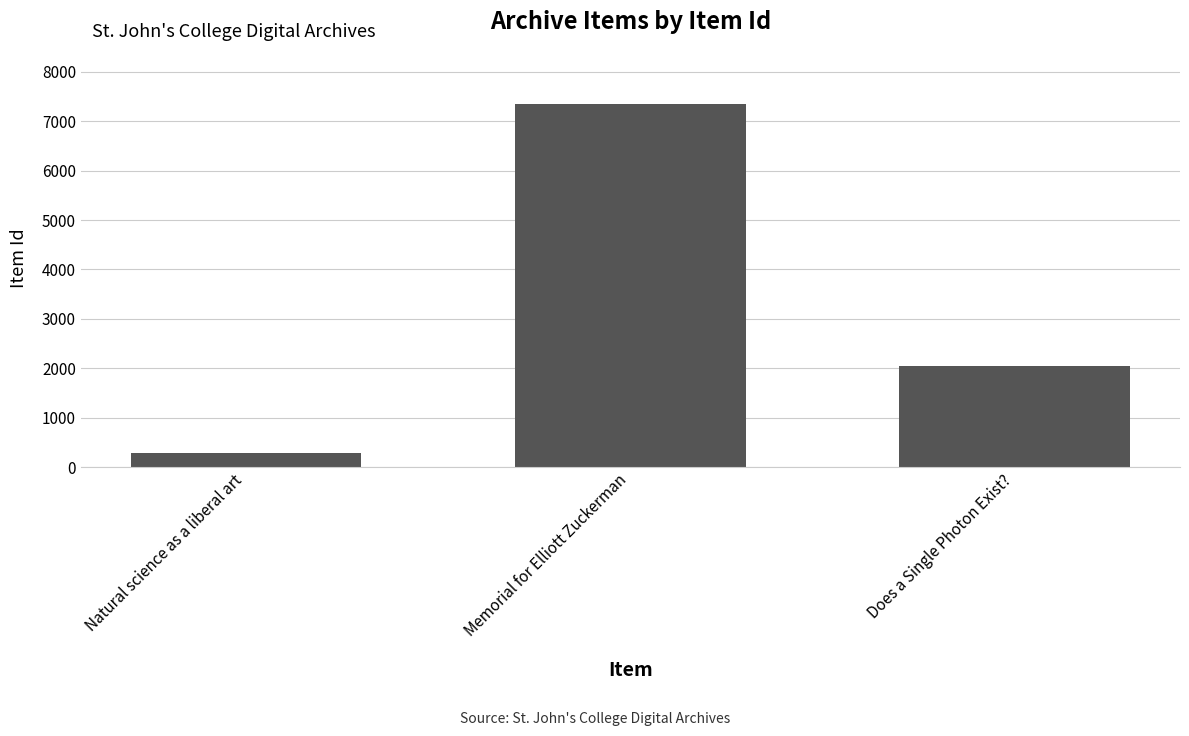

The chart shows a value of 1811 at Memorial for Elliott Zuckerman. True or false?

False